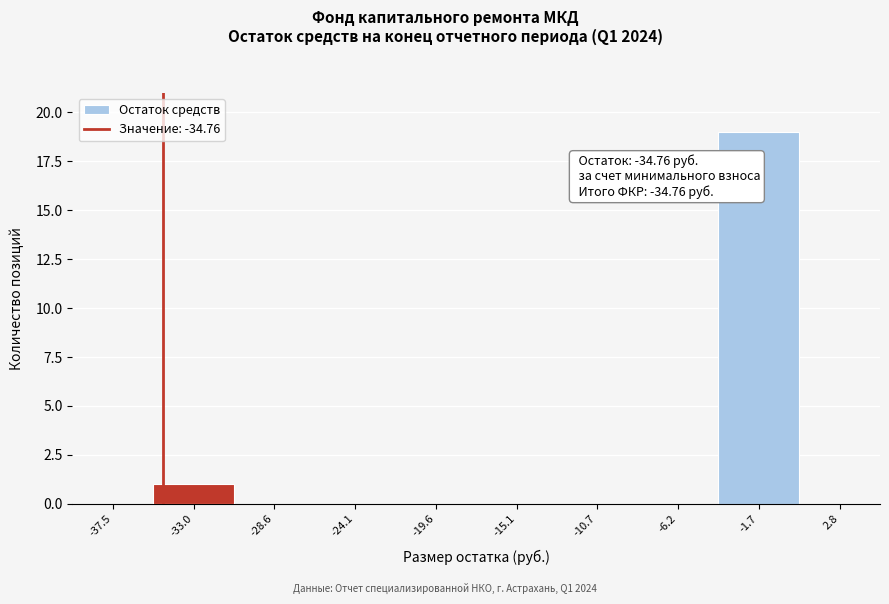

Over which range of the x-axis is the bar tallest?

-4.0 to 0.5